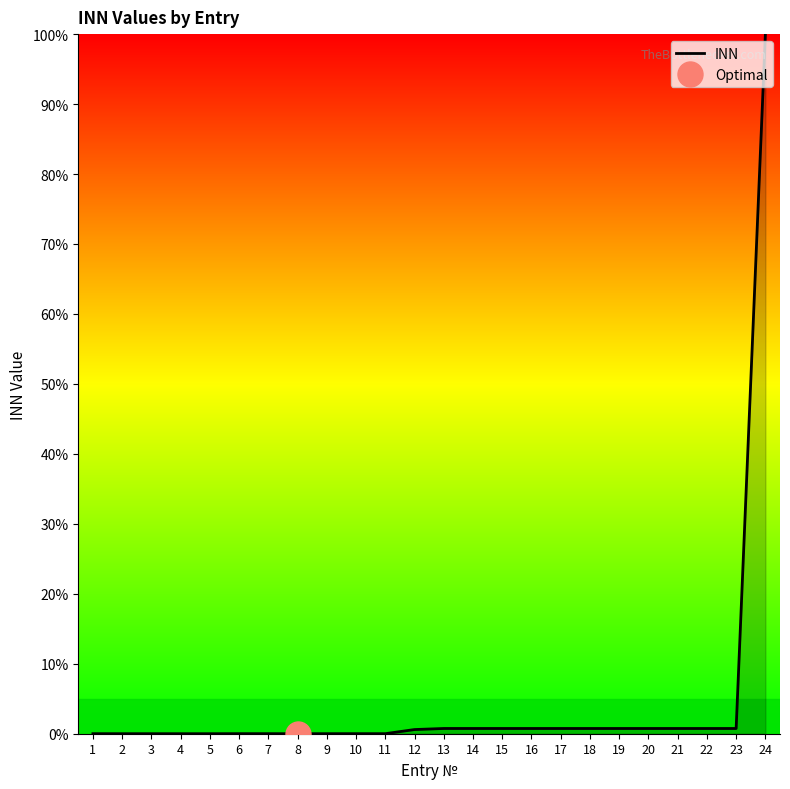

Reading right to left, extract all data points from this chart.

24=100.0	23=0.7	22=0.7	21=0.7	20=0.7	19=0.7	18=0.7	17=0.7	16=0.7	15=0.7	14=0.7	13=0.7	12=0.6	11=0.0	10=0.0	9=0.0	8=0.0	7=0.0	6=0.0	5=0.0	4=0.0	3=0.0	2=0.0	1=0.0